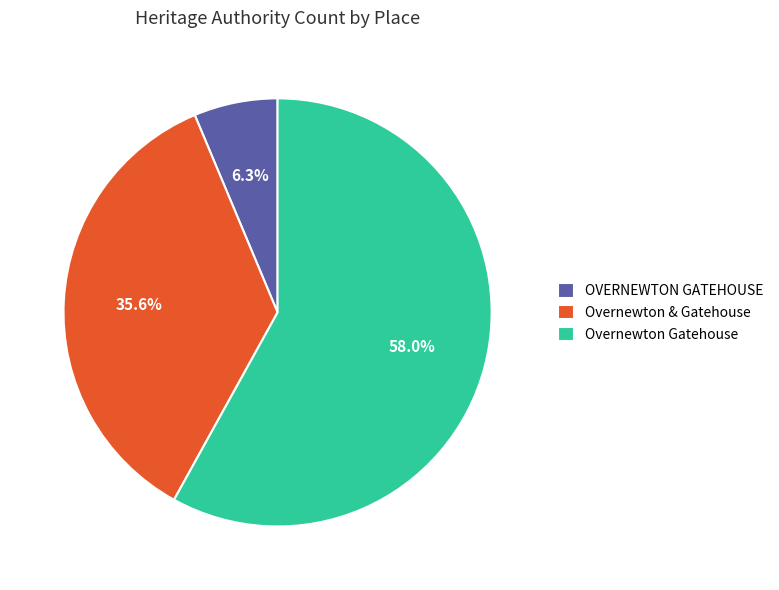

To the nearest percent, what portion does Overnewton Gatehouse represent?

58%